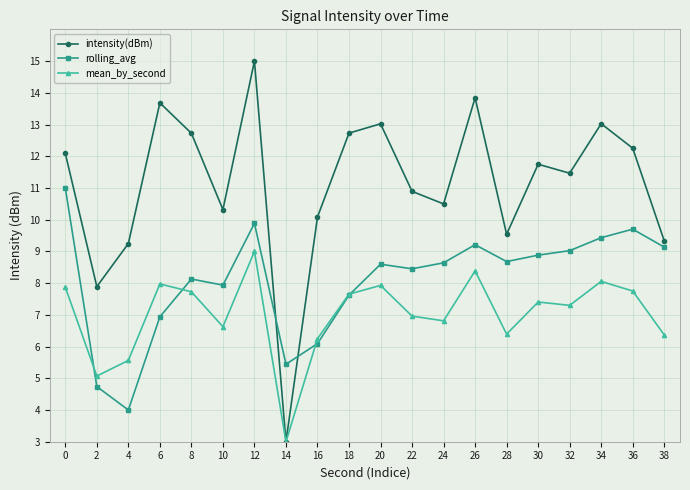

Which series has the largest range (max minus min)?

intensity(dBm)